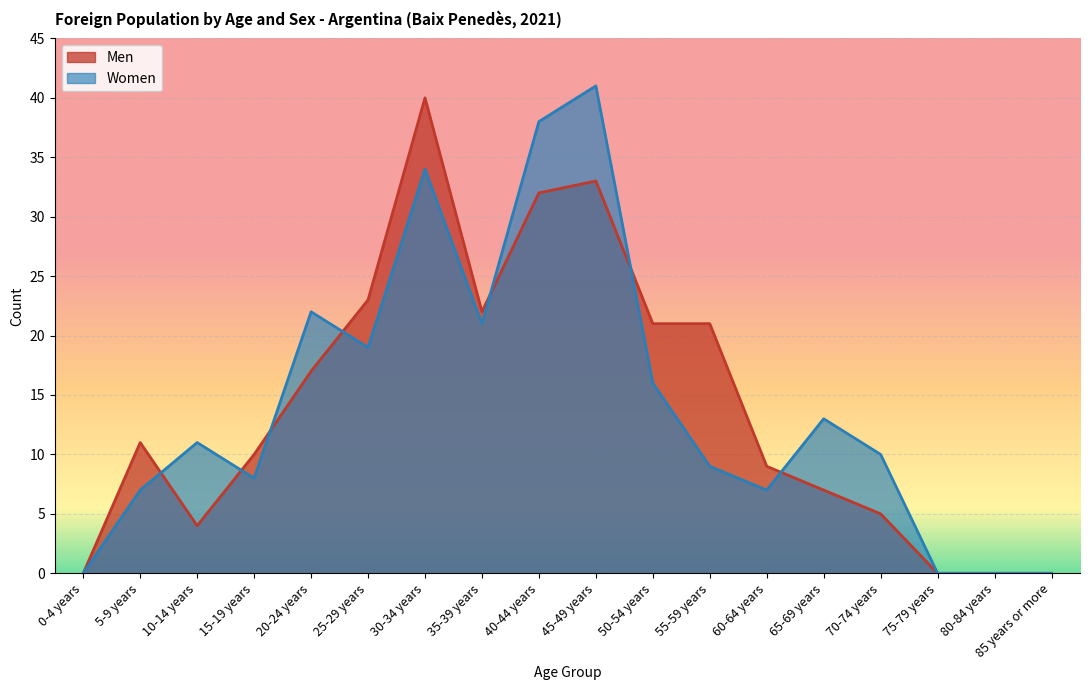

Where is the first local minimum for Women?

15-19 years